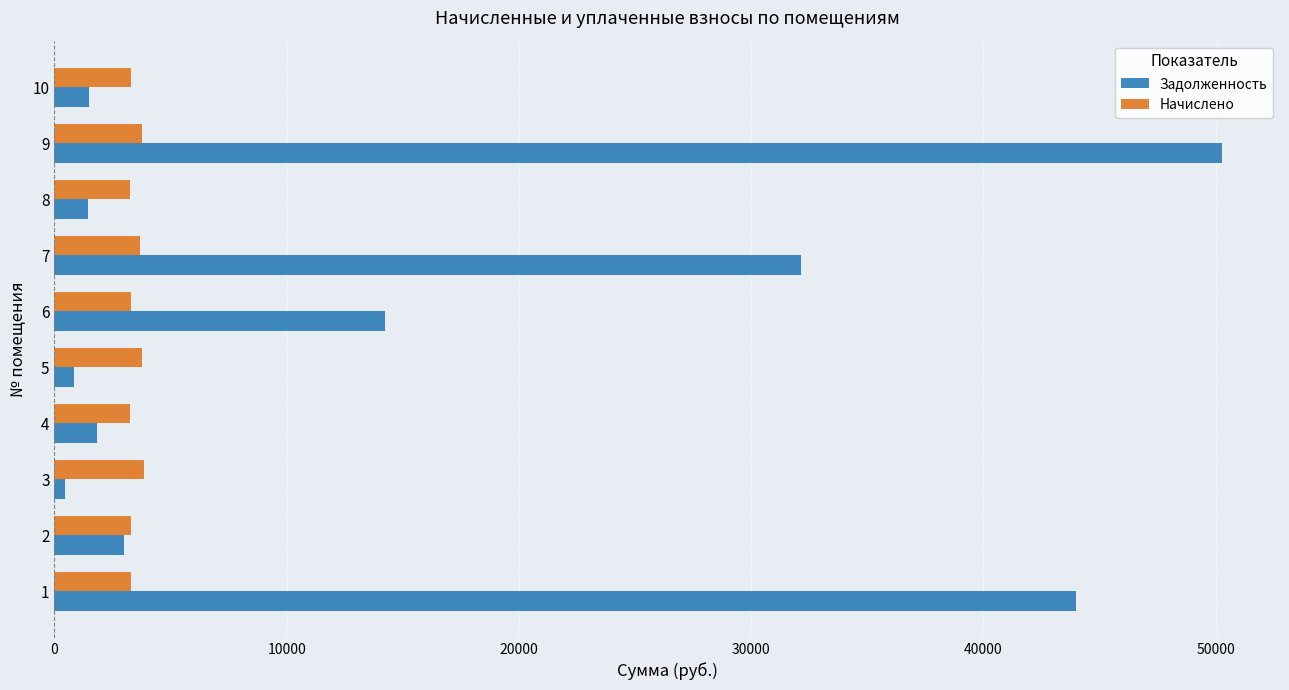

How many data points in Начислено are less than 3307?

5